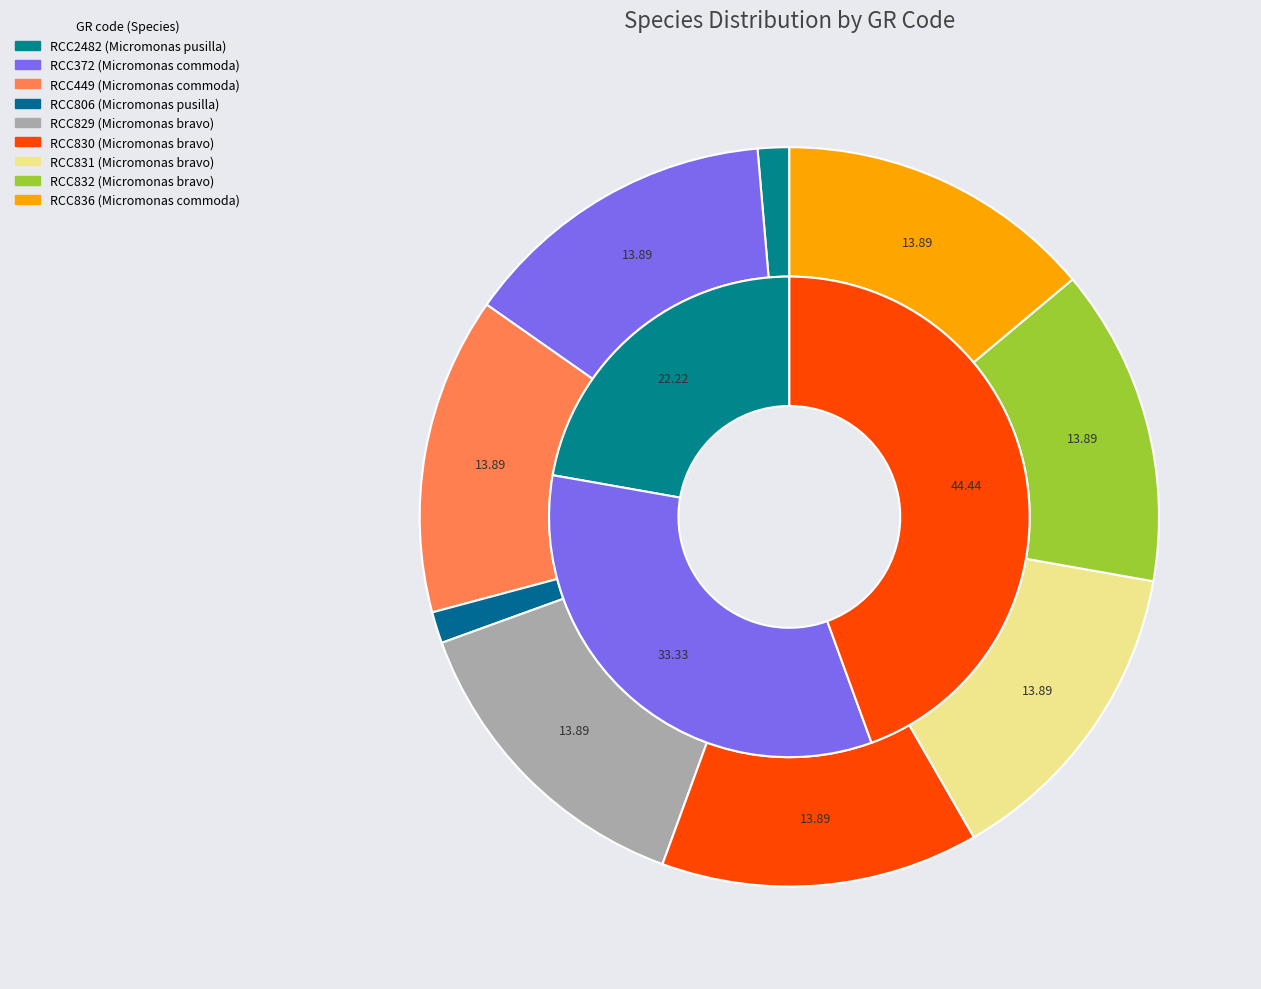

To the nearest percent, what is the combined percentage of RCC829 and RCC449?

28%